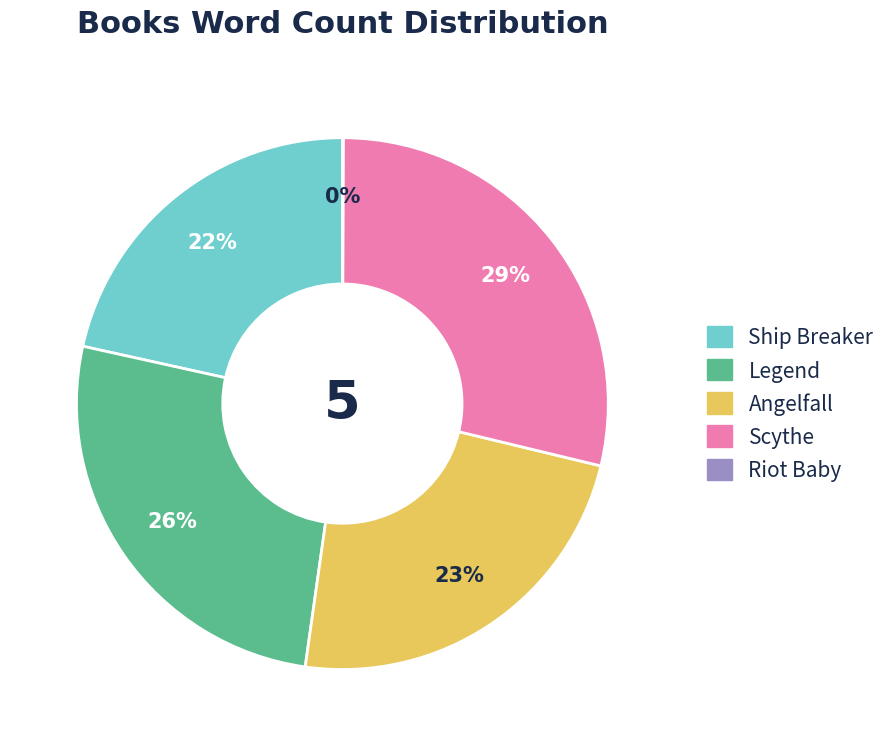

To the nearest percent, what is the average slice percentage?

20%